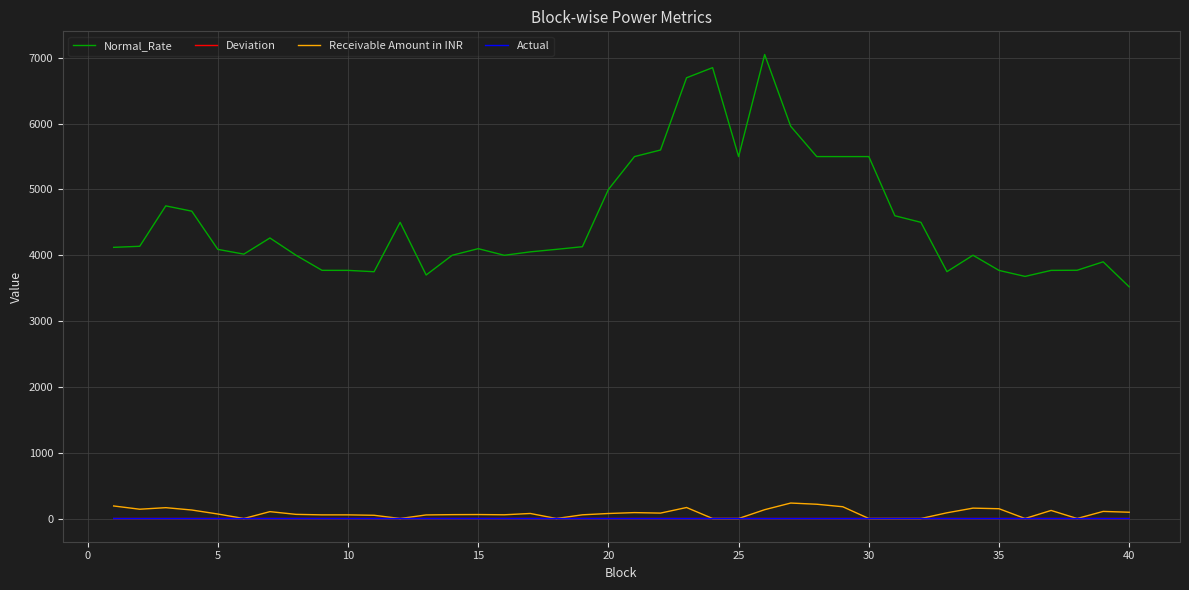

What is the maximum value shown in the chart?

7049.9